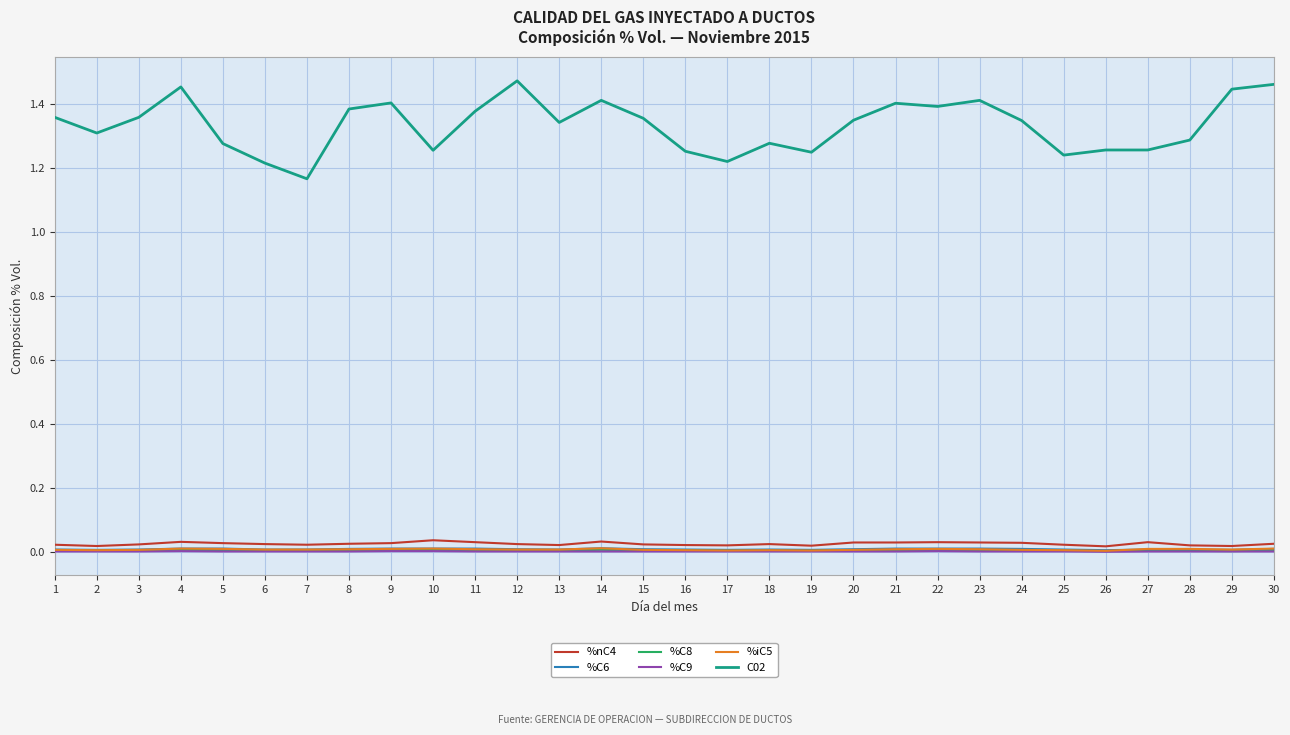

Which series has the widest spread of values?

C02